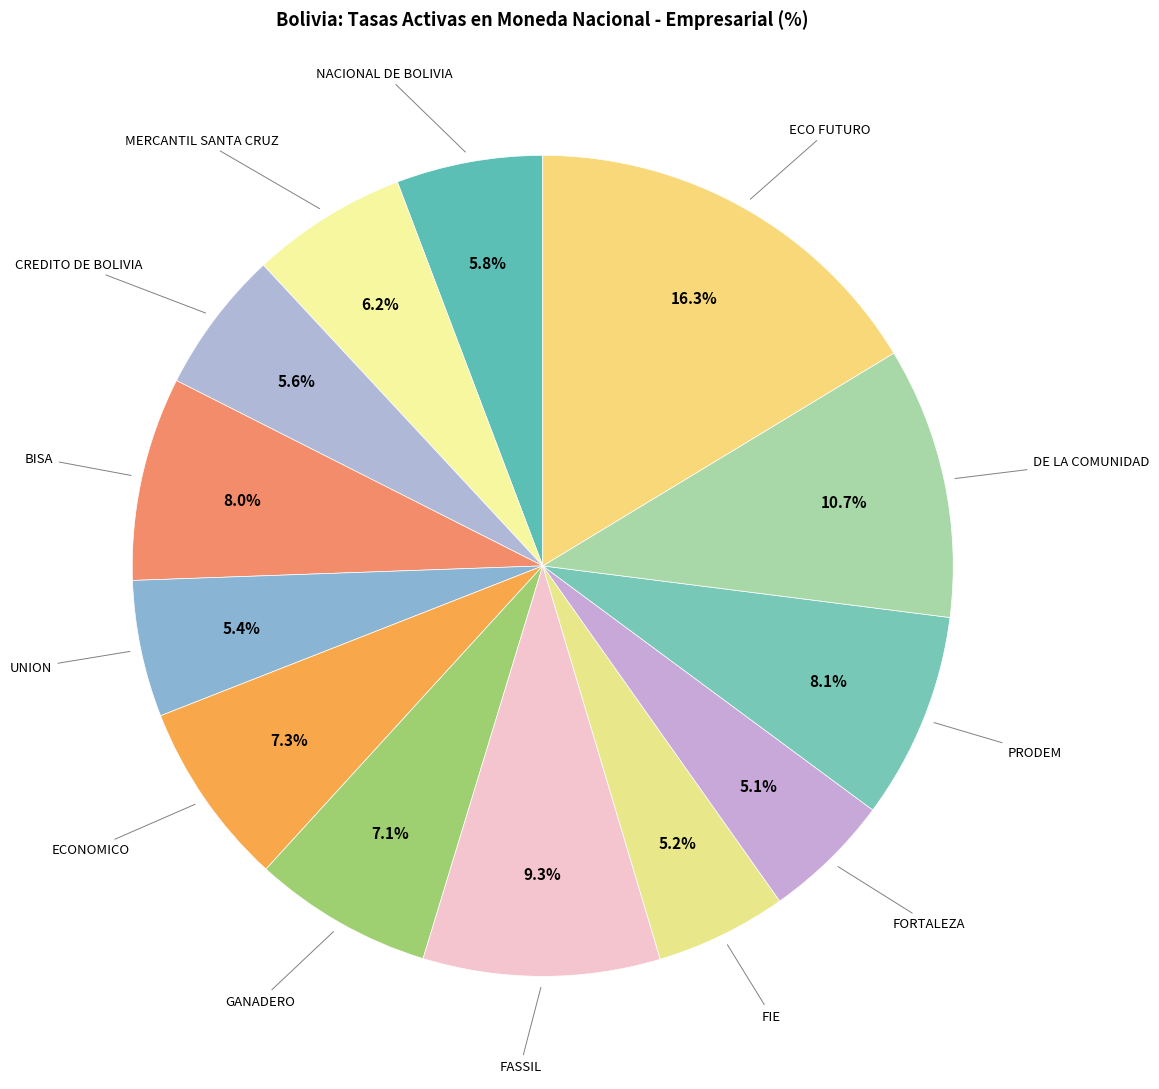

To the nearest percent, what is the difference between the largest and smallest slice percentages?

11%